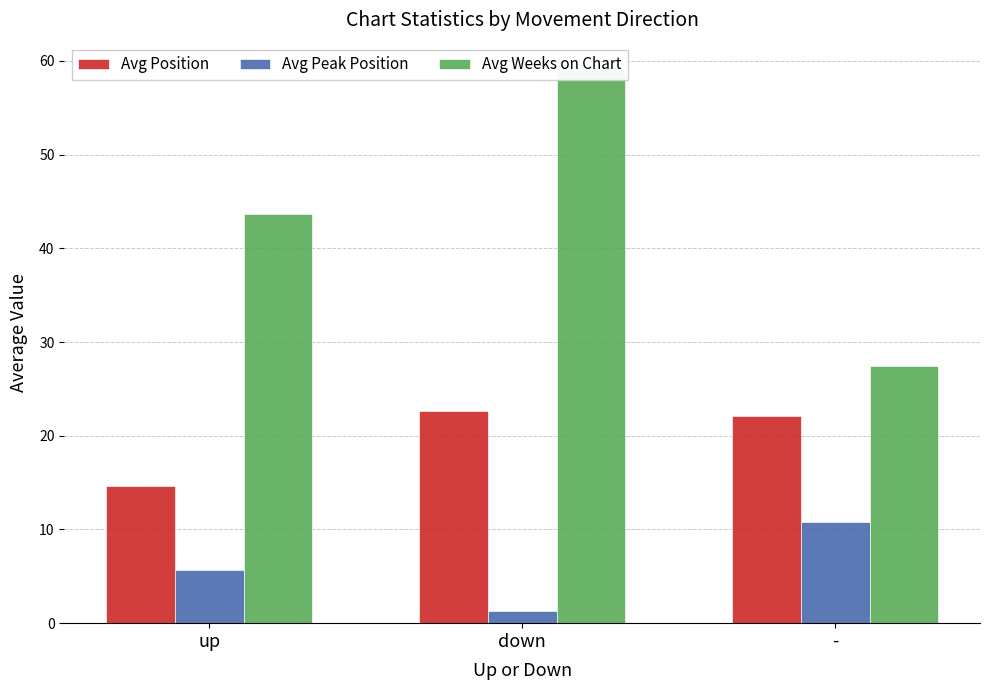

Which has a higher value, up or -?

-